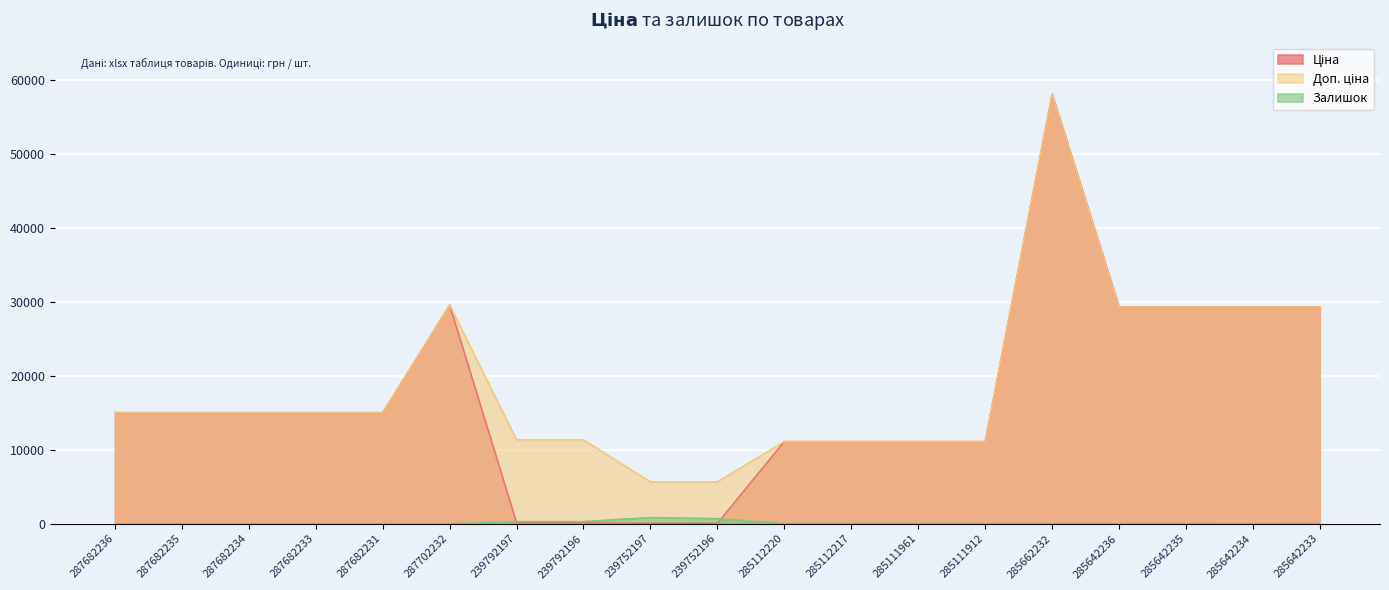

Reading right to left, what are all the values shown in this chart?

Ціна: 285642233=29294.9	285642234=29294.9	285642235=29294.9	285642236=29294.9	285662232=58037.0	285111912=11113.6	285111961=11113.6	285112217=11113.6	285112220=11113.6	239752196=56.7	239752197=56.7	239792196=113.3	239792197=113.3	287702232=29548.9	287682231=15019.2	287682233=15019.2	287682234=15019.2	287682235=15019.2	287682236=15019.2
Доп. ціна: 285642233=29294.9	285642234=29294.9	285642235=29294.9	285642236=29294.9	285662232=58037.0	285111912=11113.6	285111961=11113.6	285112217=11113.6	285112220=11113.6	239752196=5667.0	239752197=5667.0	239792196=11334.0	239792197=11334.0	287702232=29548.9	287682231=15019.2	287682233=15019.2	287682234=15019.2	287682235=15019.2	287682236=15019.2
Залишок: 285642233=13.0	285642234=5.0	285642235=11.0	285642236=11.0	285662232=12.0	285111912=14.0	285111961=17.0	285112217=17.0	285112220=17.0	239752196=698.0	239752197=845.0	239792196=290.0	239792197=289.0	287702232=0.0	287682231=0.0	287682233=0.0	287682234=0.0	287682235=0.0	287682236=0.0